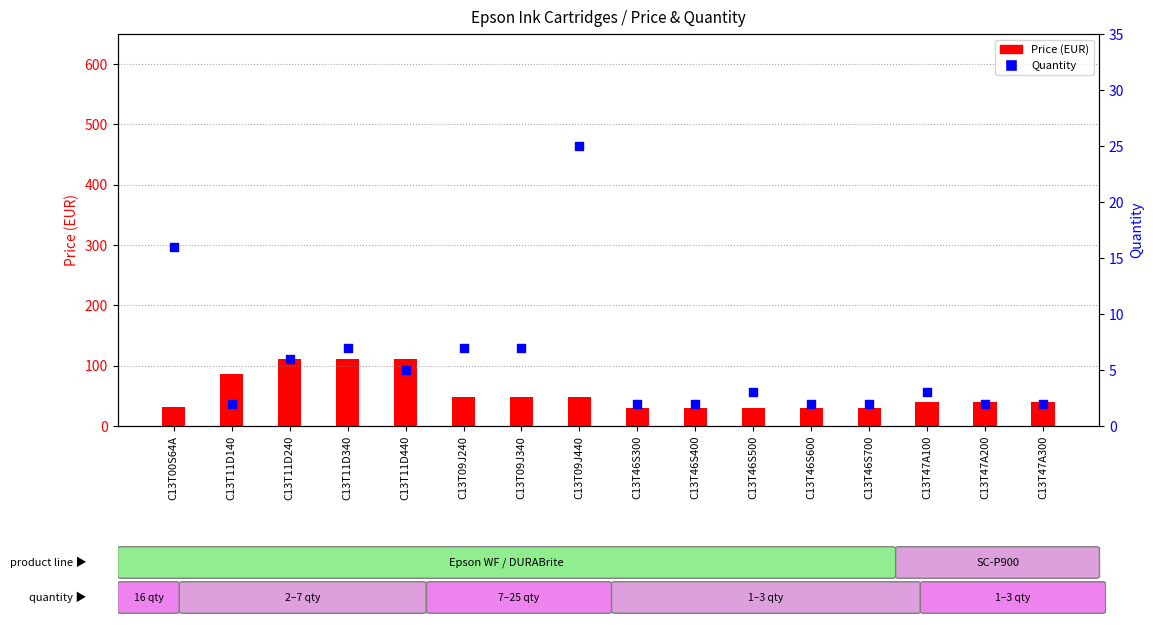

Which series has the largest total across all categories?

Price (EUR)